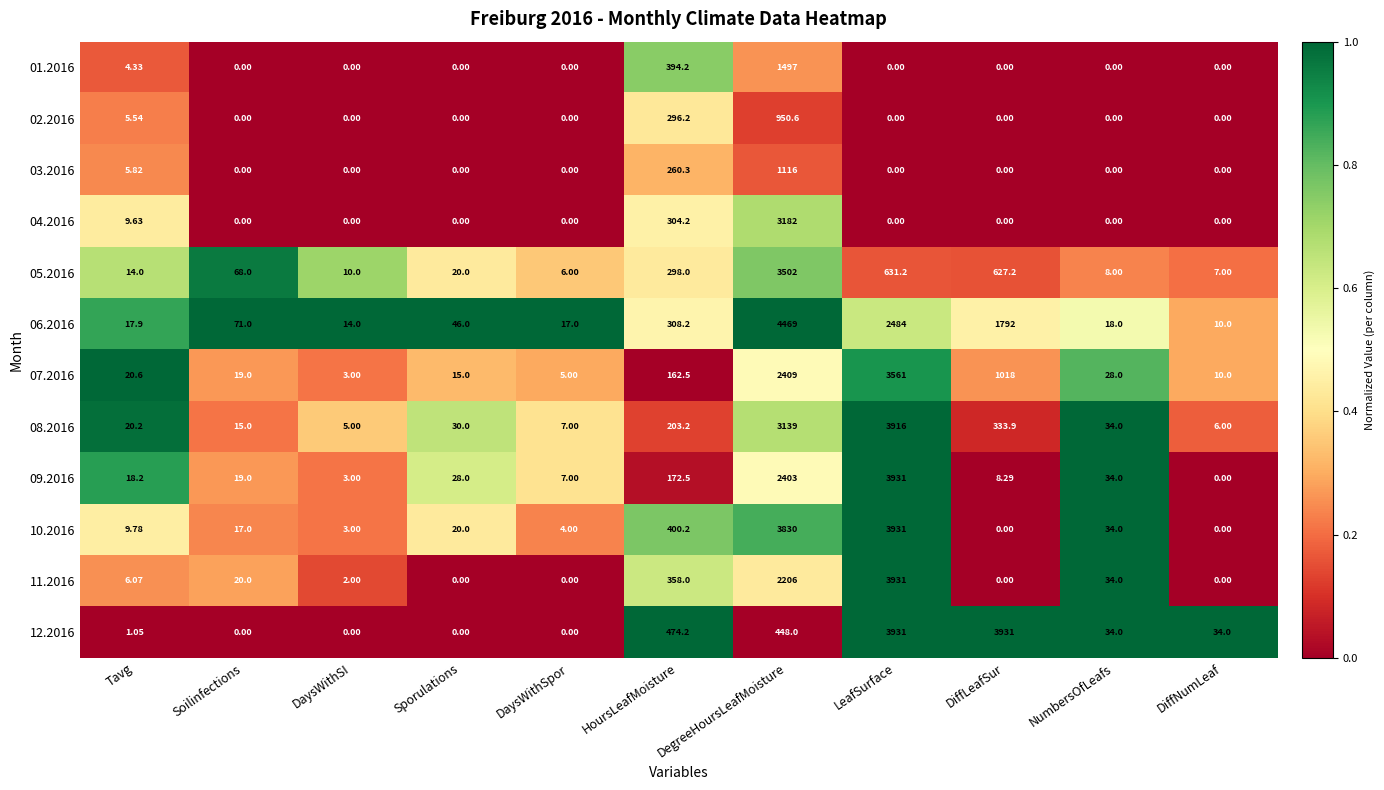

At which label does 07.2016 reach its minimum?

DaysWithSI